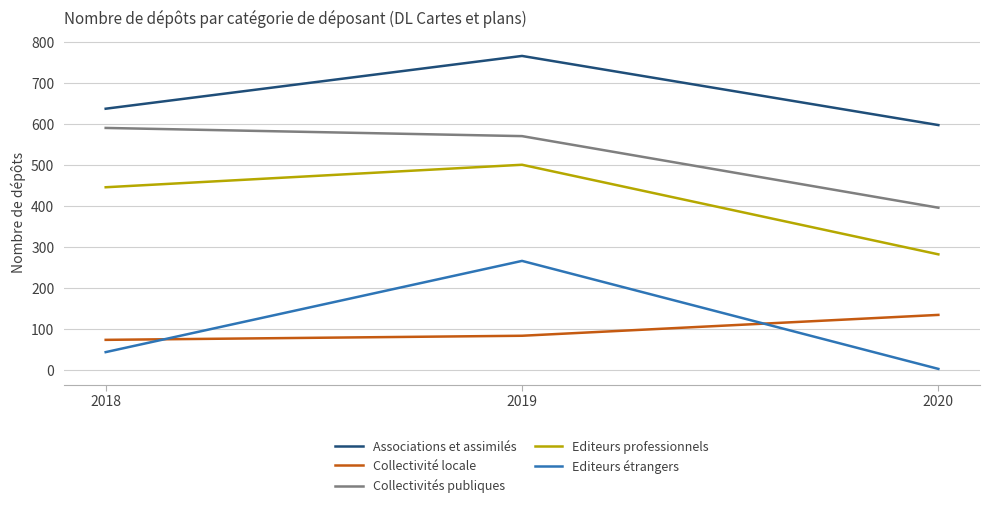

Which label corresponds to the smallest value in the chart?

2020